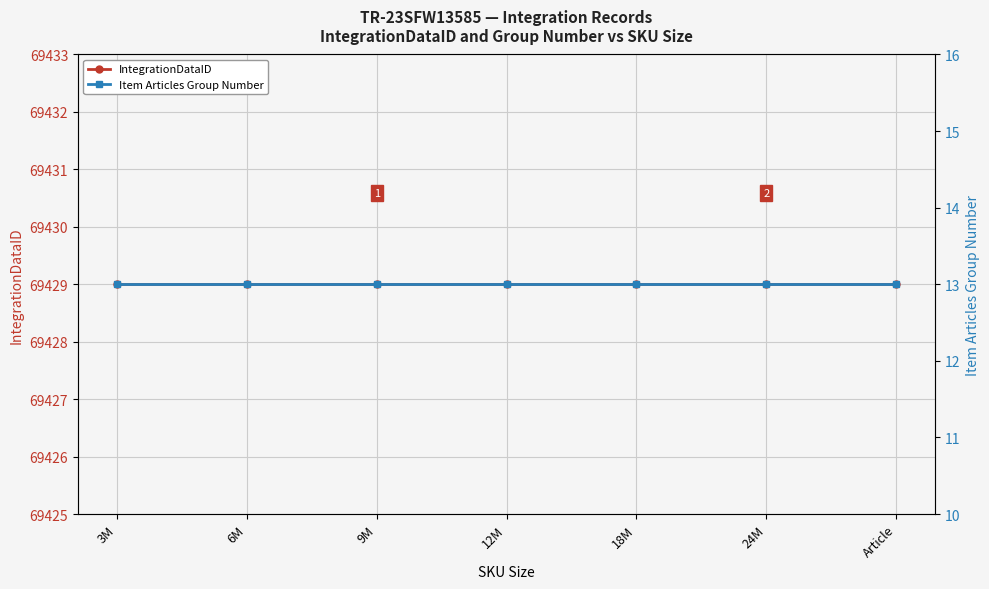

Reading left to right, extract all data points from this chart.

IntegrationDataID: 69429	69429	69429	69429	69429	69429	69429
Item Articles Group Number: 13	13	13	13	13	13	13